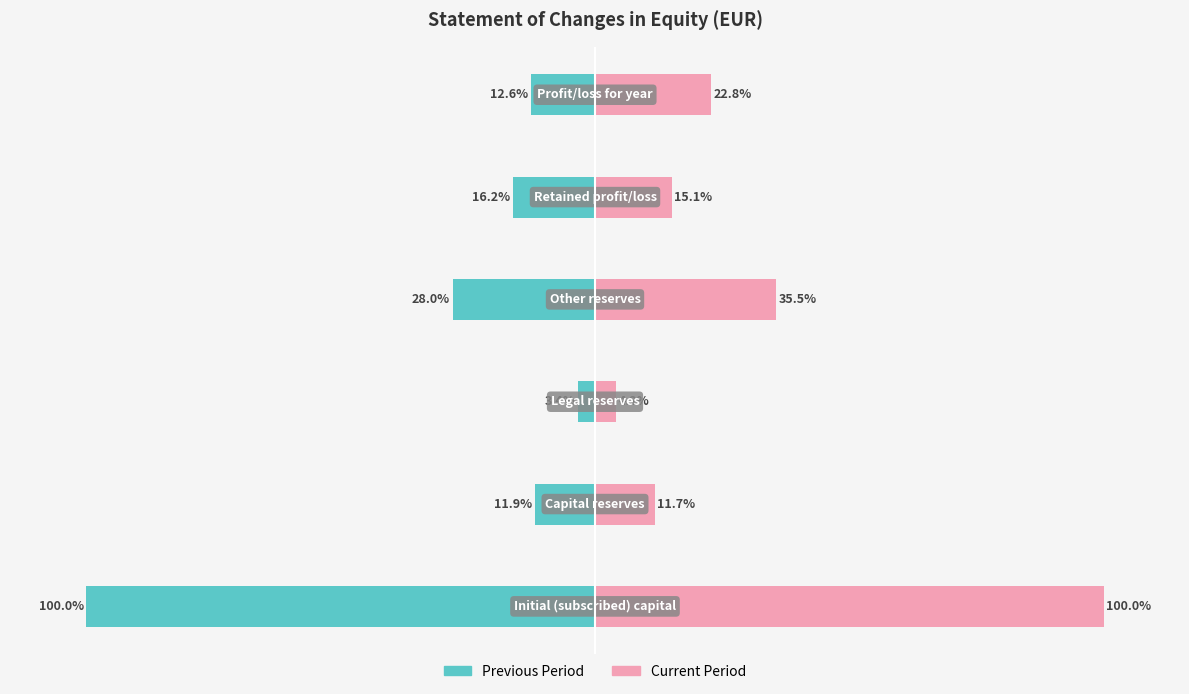

What is the total value across all series at 1?

-0.2